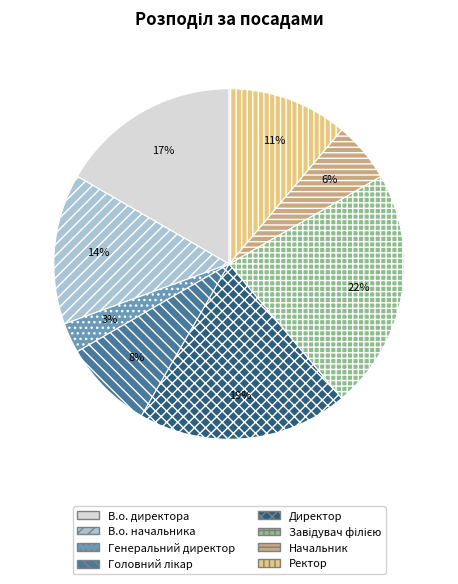

Does any single category account for the majority?

No